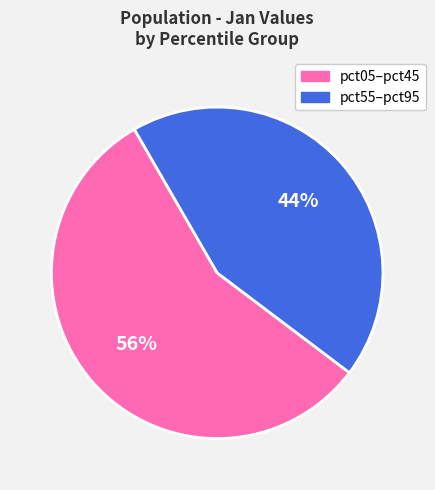

To the nearest percent, what is the combined percentage of pct55–pct95 and pct05–pct45?

100%